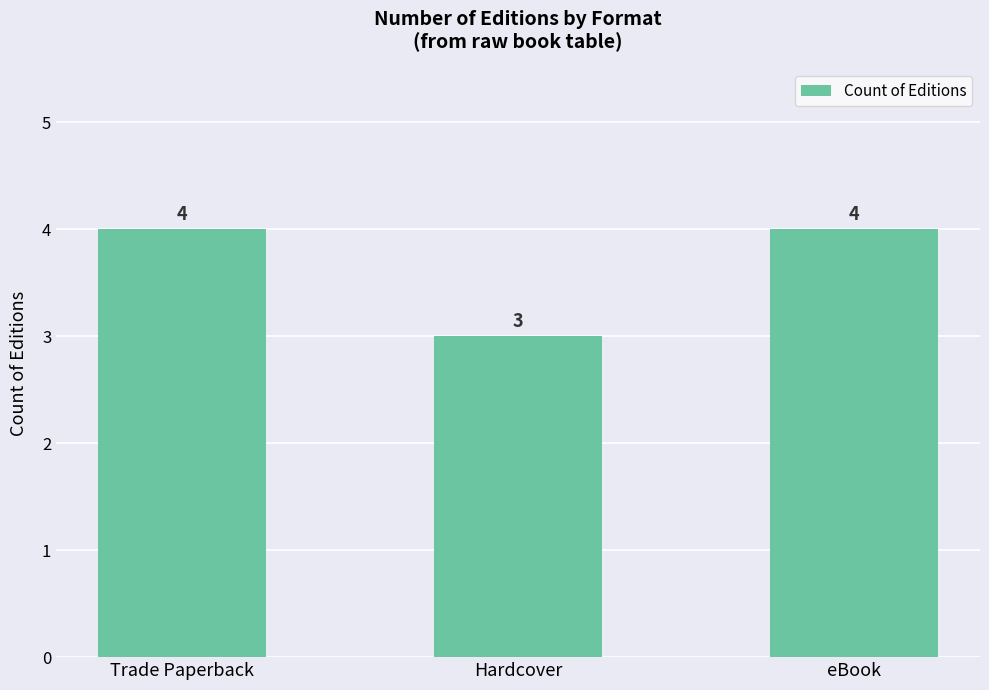

What position from the left is Trade Paperback?

1